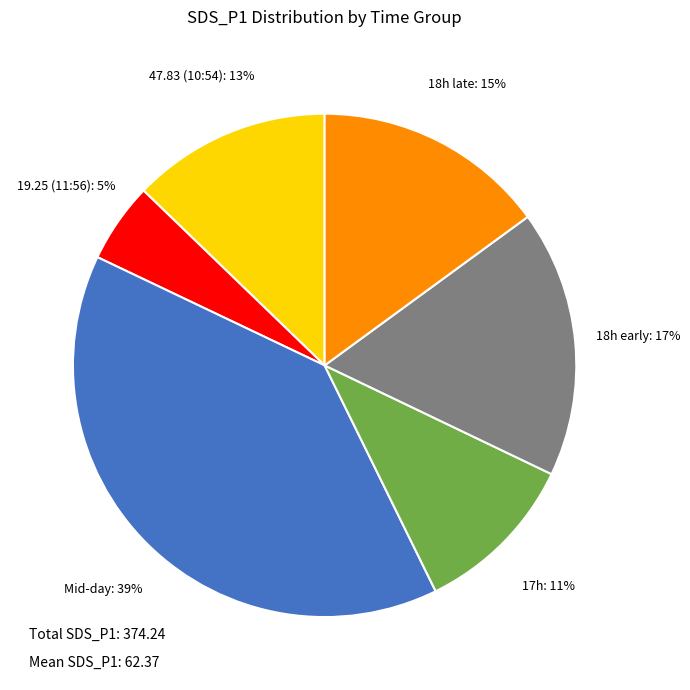

Is there a majority slice in this chart?

No